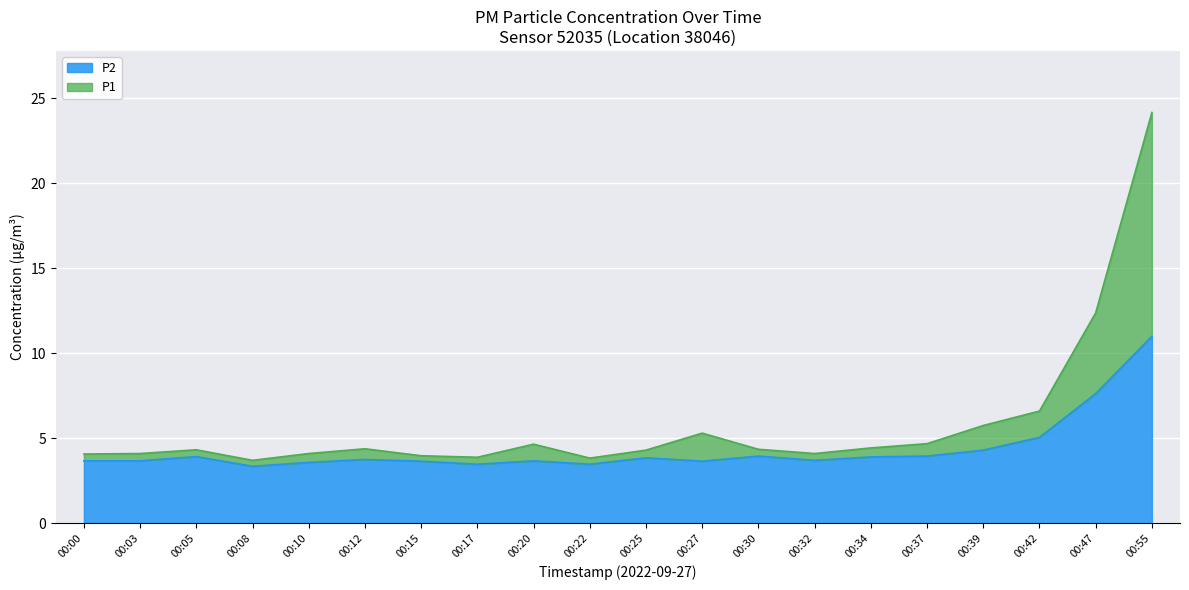

Which series has the widest spread of values?

P1